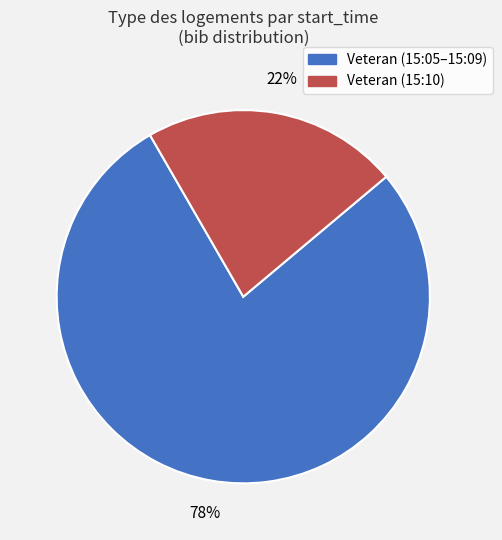

Does any single category account for the majority?

Yes